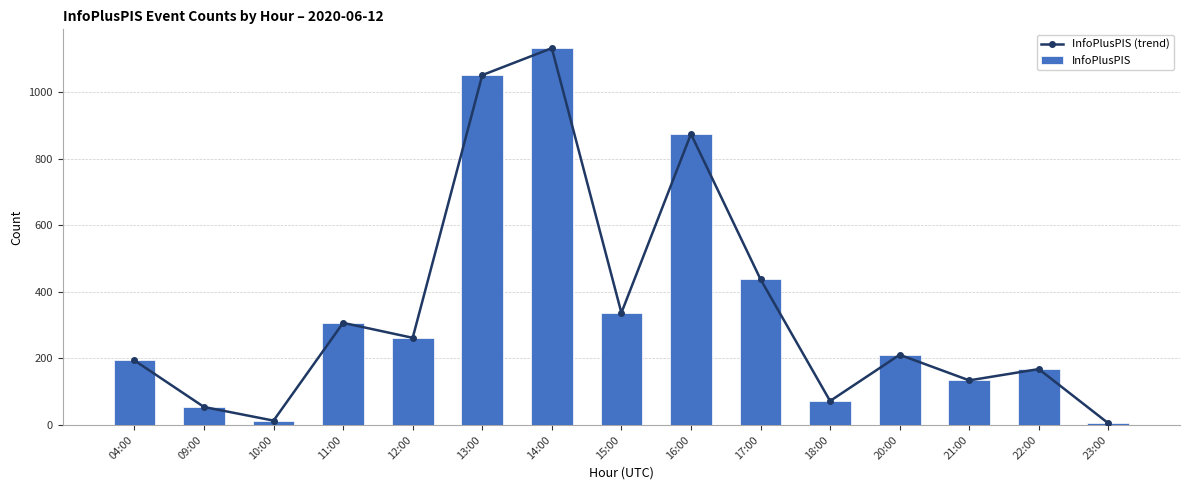

What is the label of the 14th bar from the left?

22:00